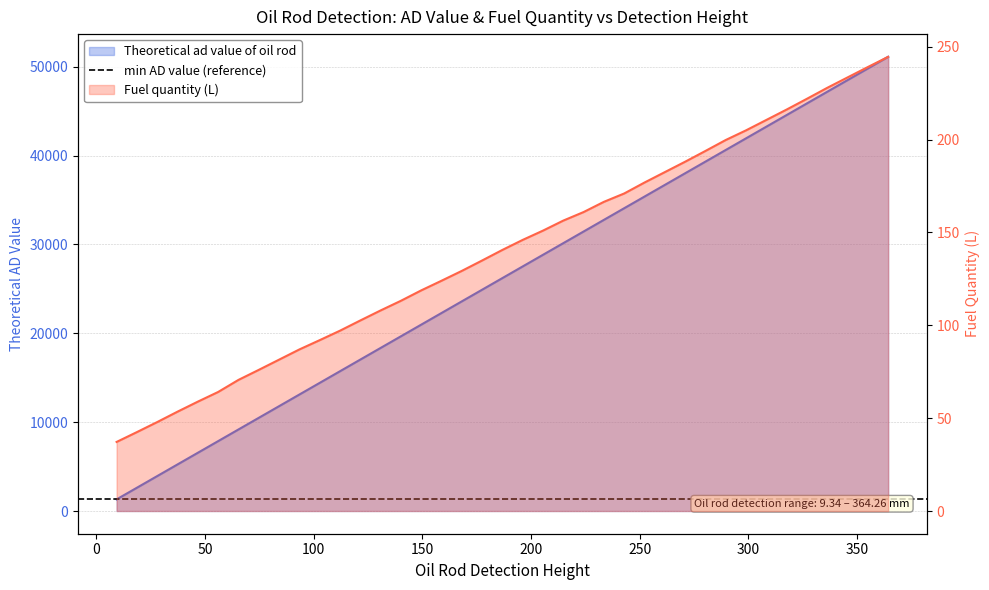

What is the difference between the maximum and minimum values in the Theoretical ad value of oil rod series?

49806.6